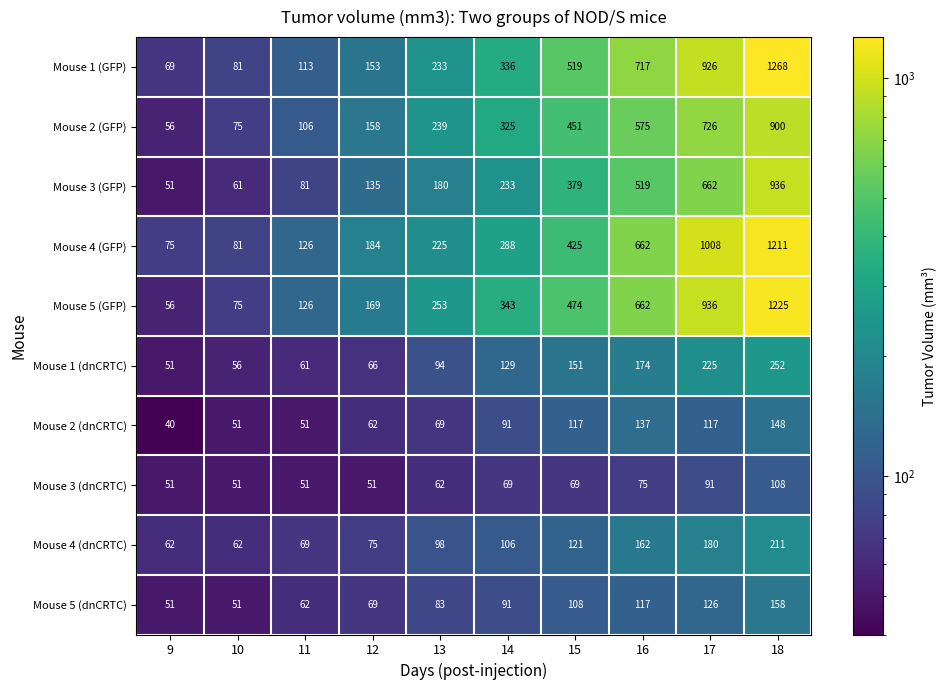

Which label corresponds to the largest value in the chart?

18